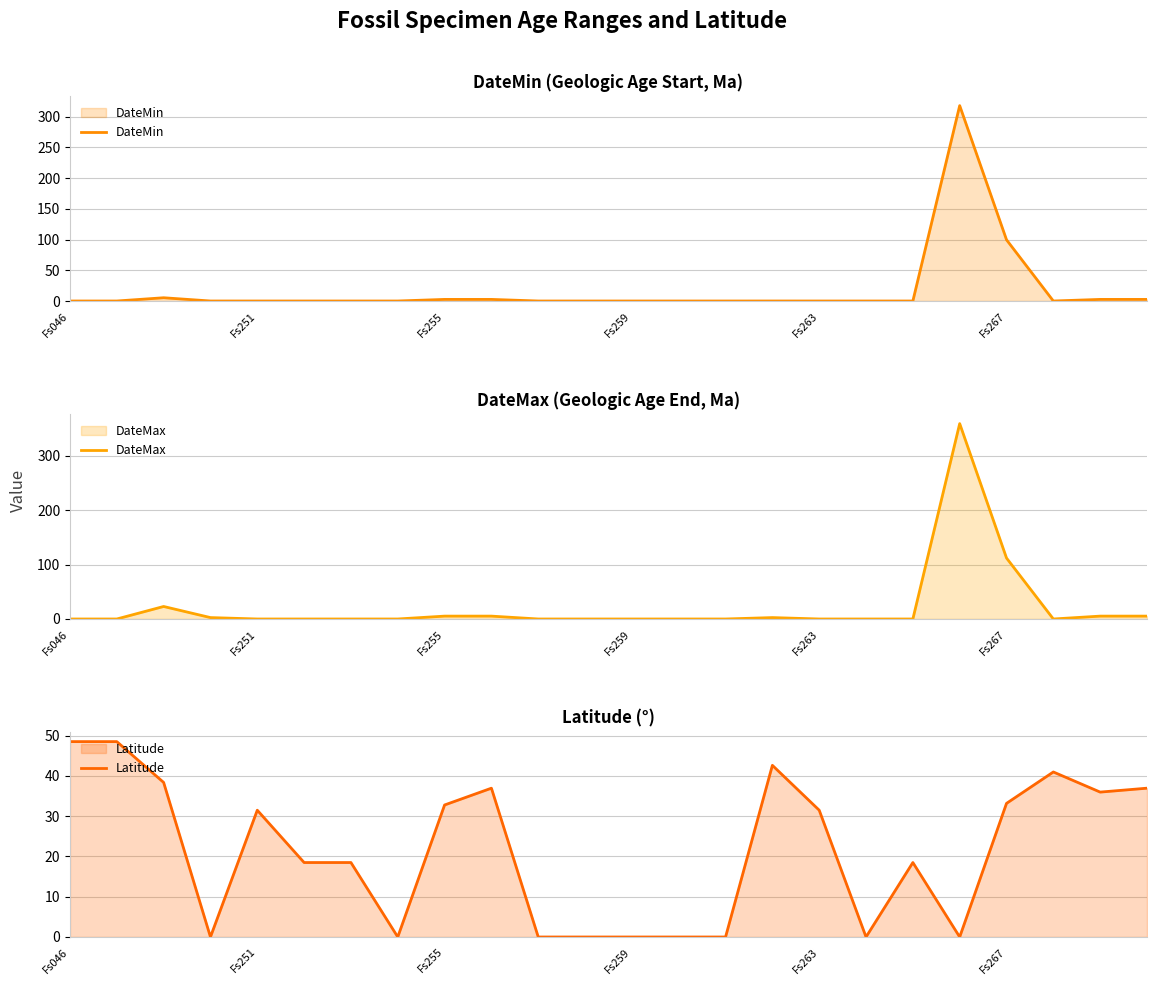

What is the average value of the DateMax series?

21.7